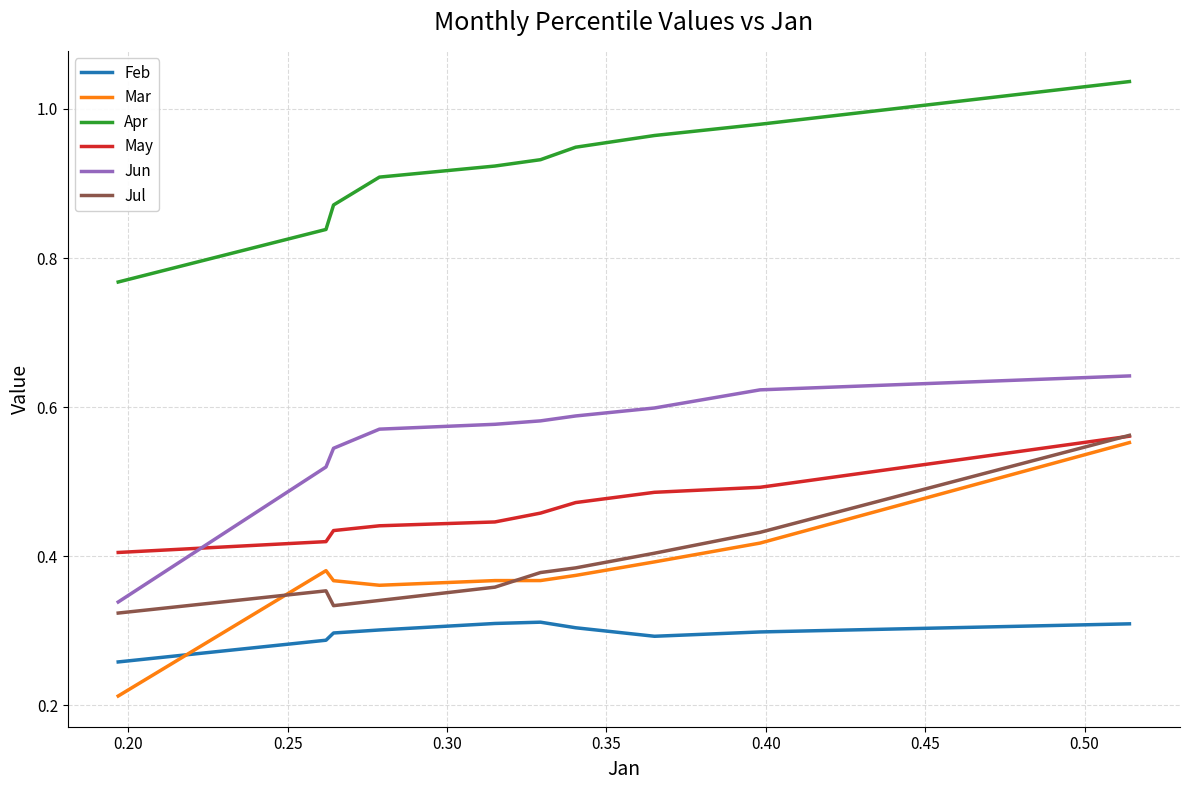

Which series has the largest total across all categories?

Apr